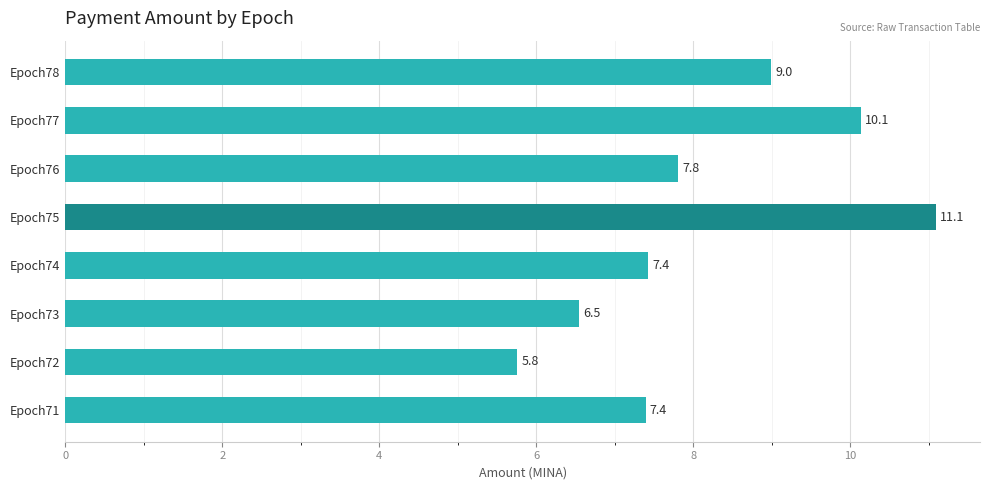

Approximately how many times larger is the value at Epoch75 compared to Epoch72?

1.9